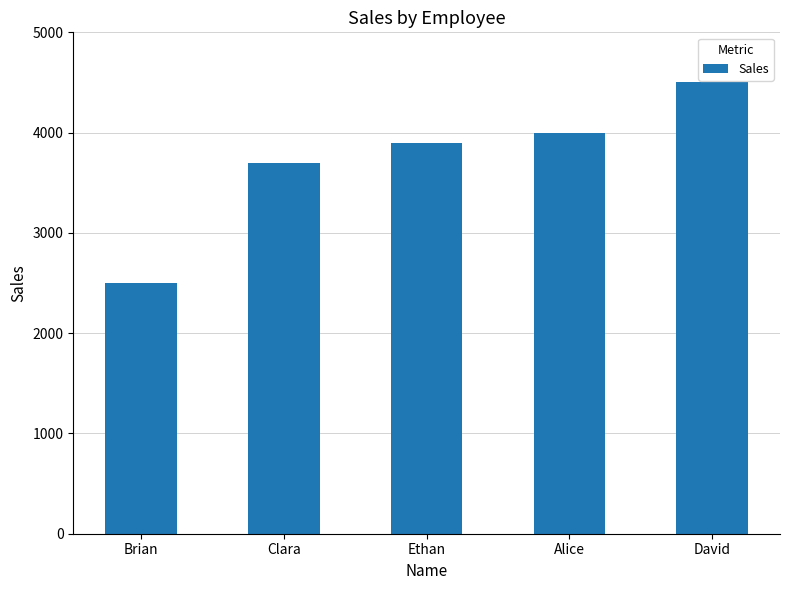

What is the difference between the values at Brian and Clara?

1200